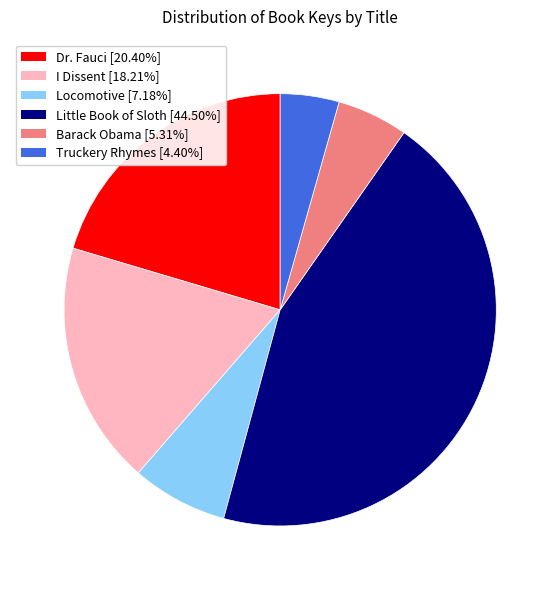

Rank the categories by value from lowest to highest.

Truckery Rhymes, Barack Obama, Locomotive, I Dissent, Dr. Fauci, Little Book of Sloth